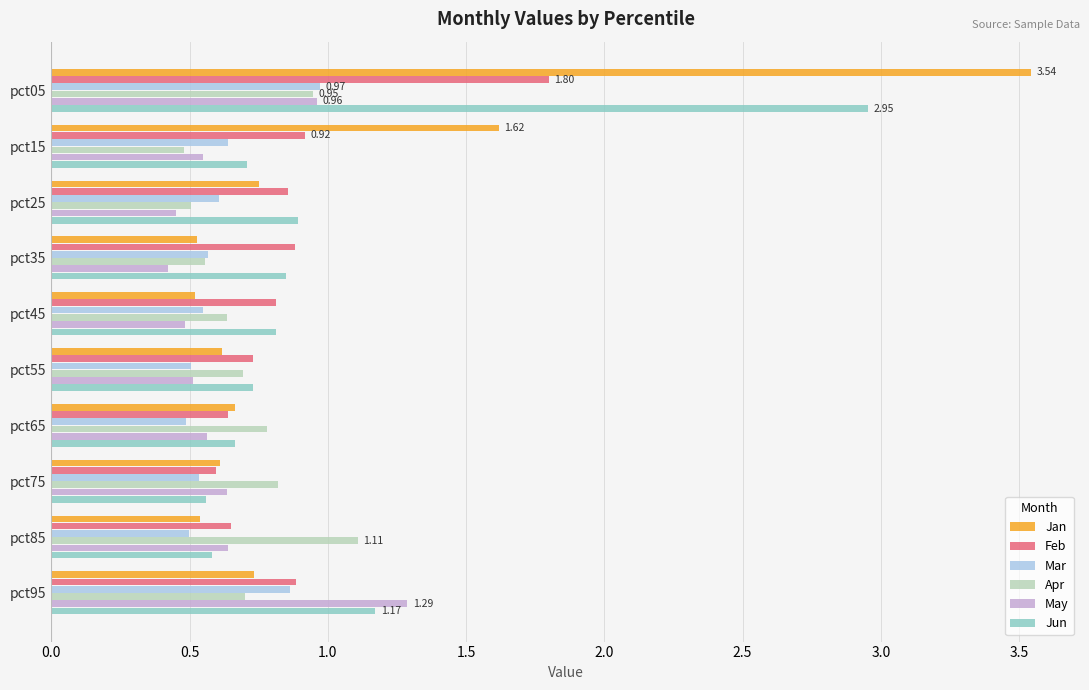

What is the difference between the highest and lowest values at pct15?

1.1